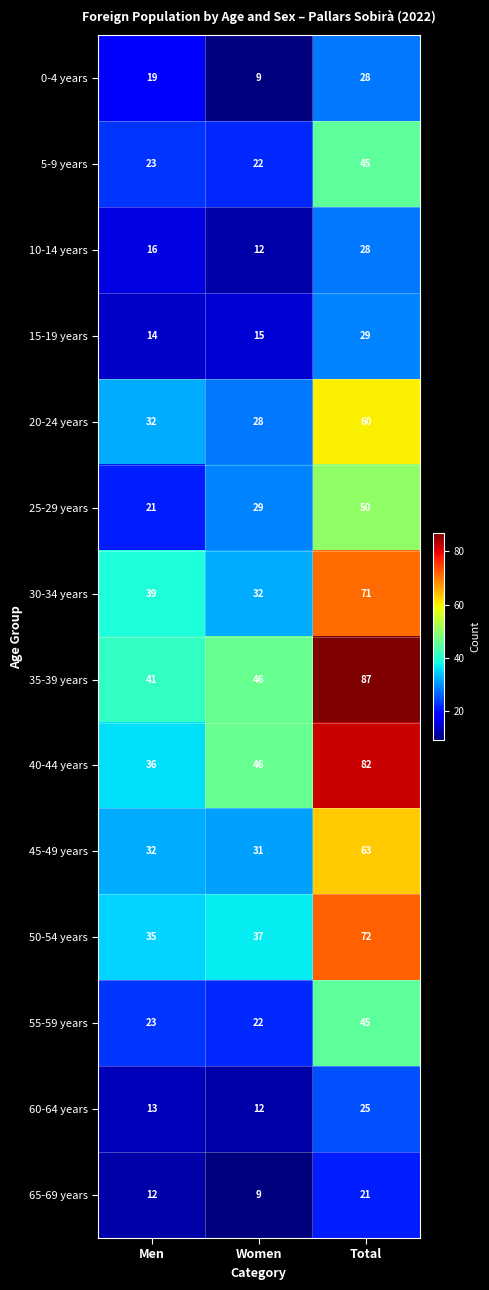

How many data points does each series have?

3